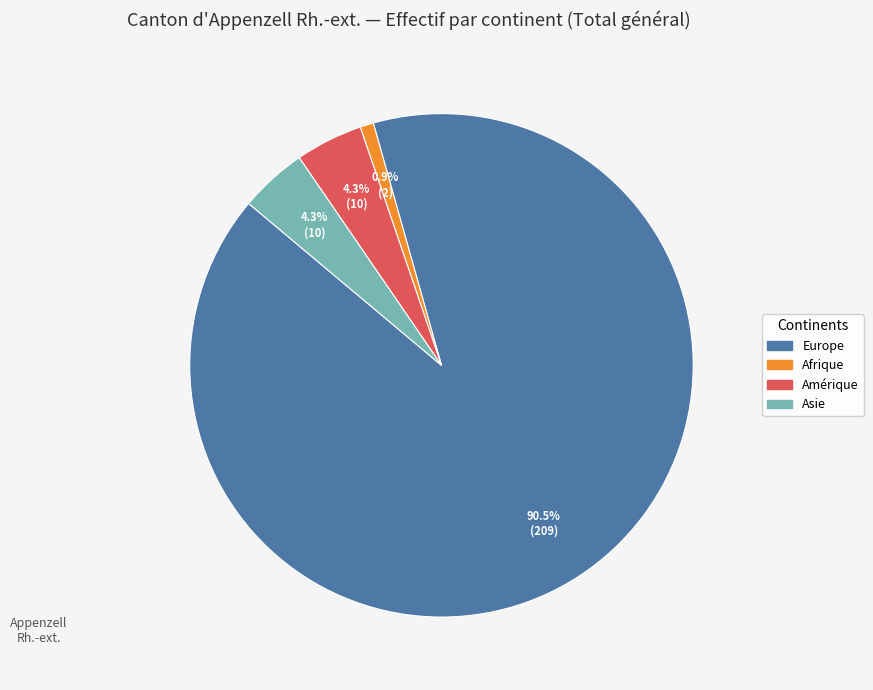

Is there a majority slice in this chart?

Yes